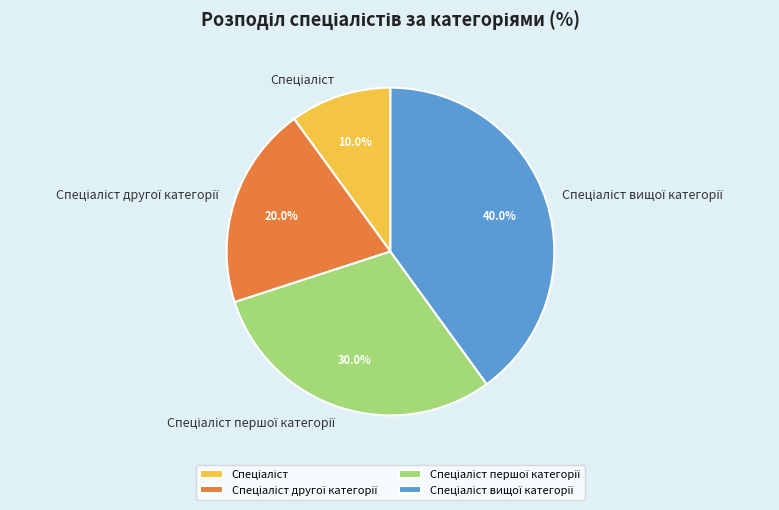

Is there any slice that represents more than half of the pie?

No